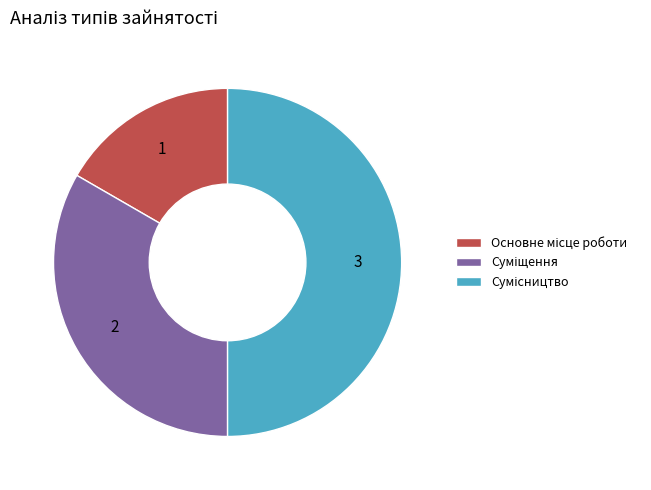

Is there any slice that represents more than half of the pie?

No